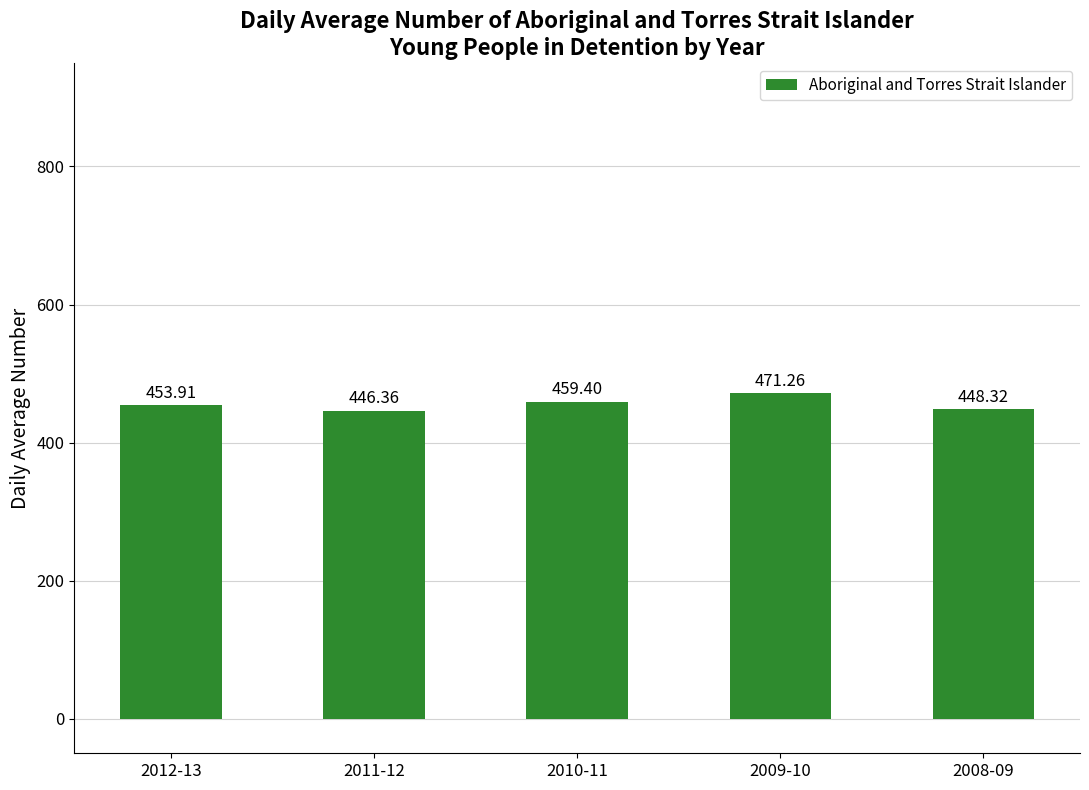

At which label does the data first exceed 453?

2012-13